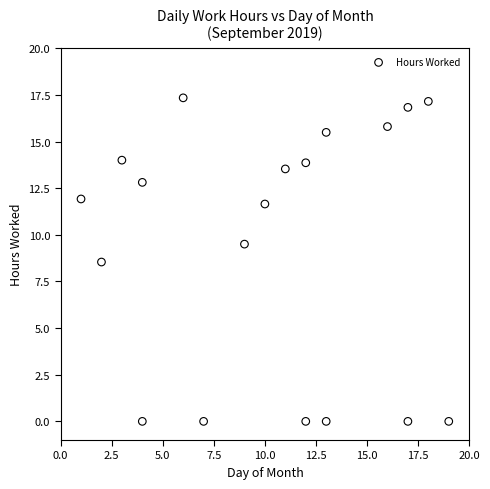

What is the range of X values (max minus min)?

18.0